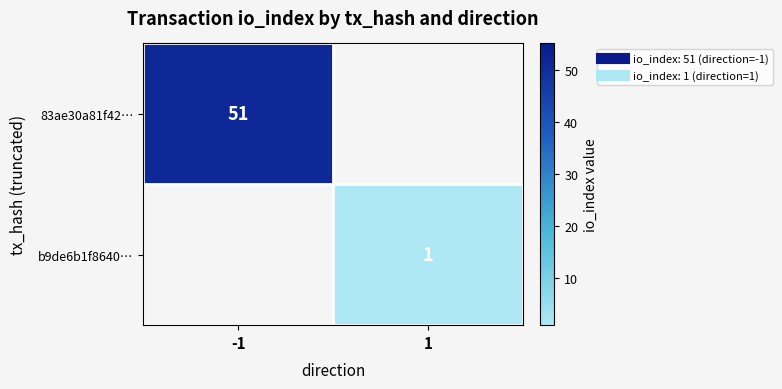

The value of 83ae30a81f42… at 1 is 0. True or false?

True